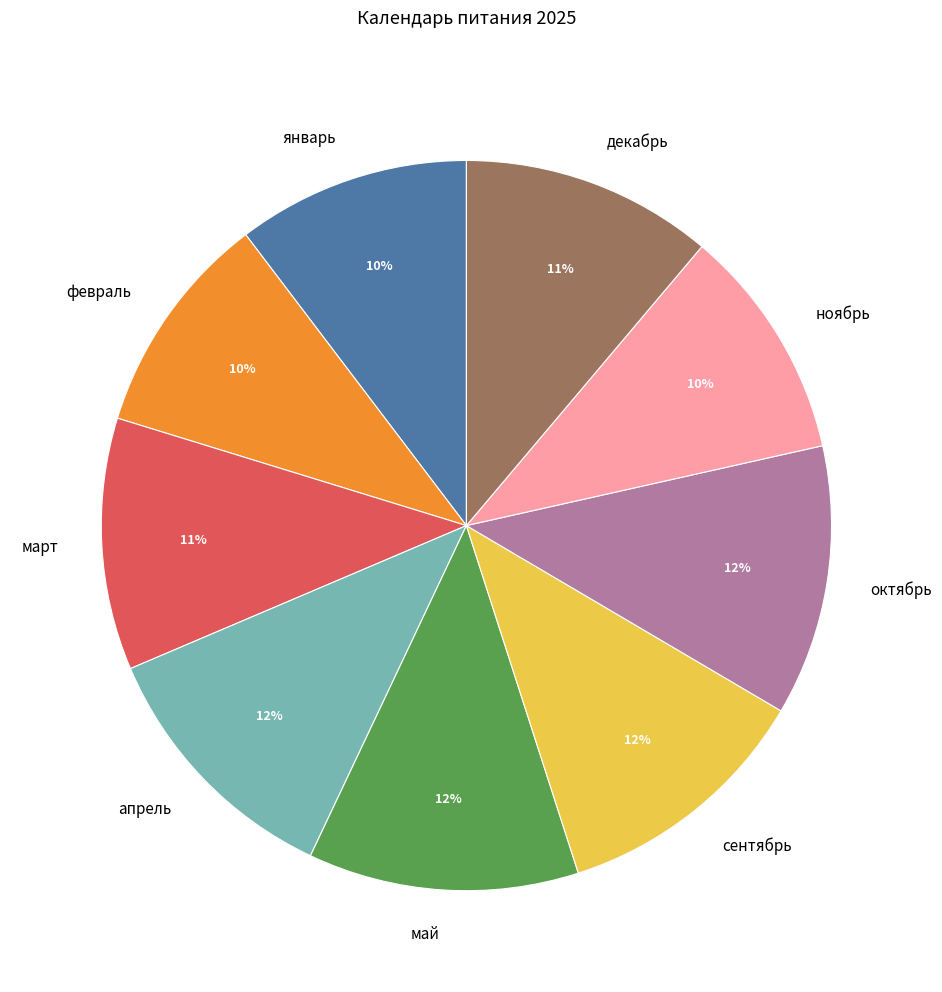

Is there any slice that represents more than half of the pie?

No